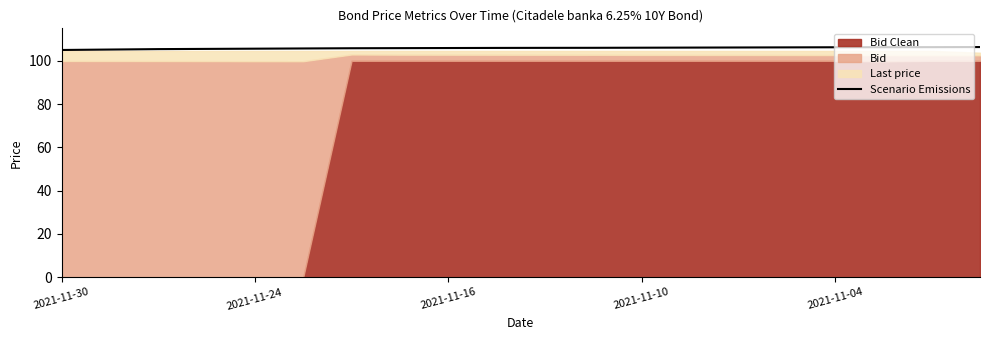

How many lines are shown in the chart?

1